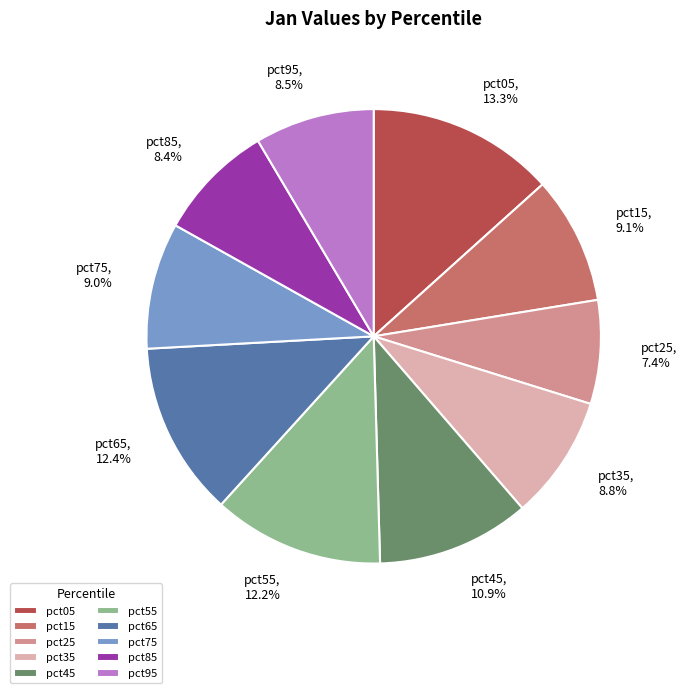

Which has a higher value, pct95 or pct05?

pct05